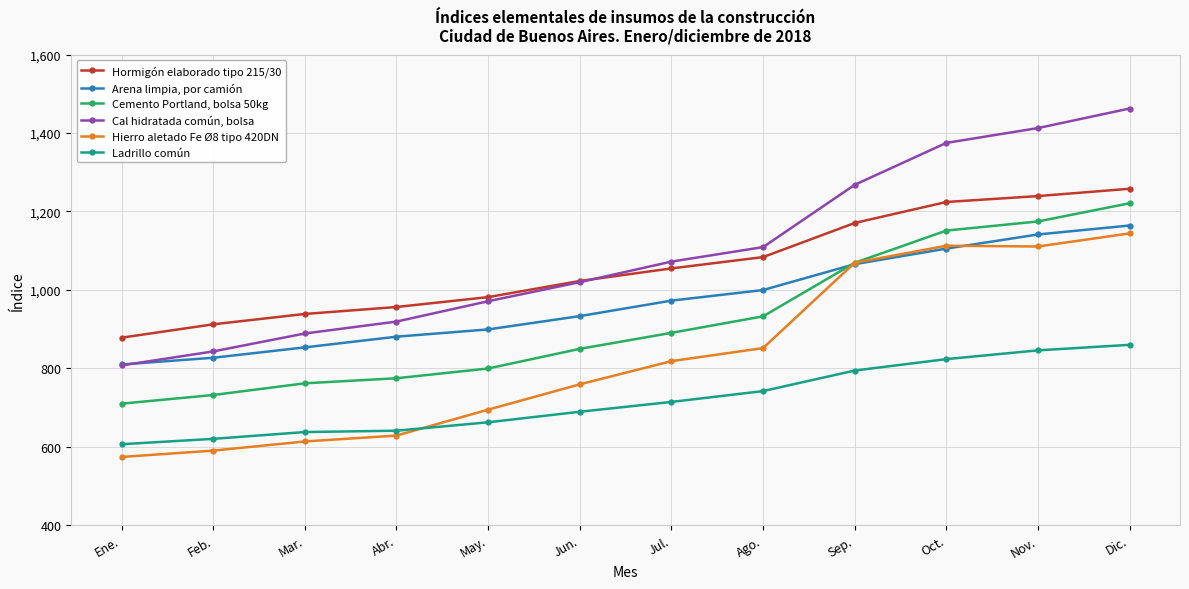

True or false: Hormigón elaborado tipo 215/30 has a value of 1781.0 at Oct..

False